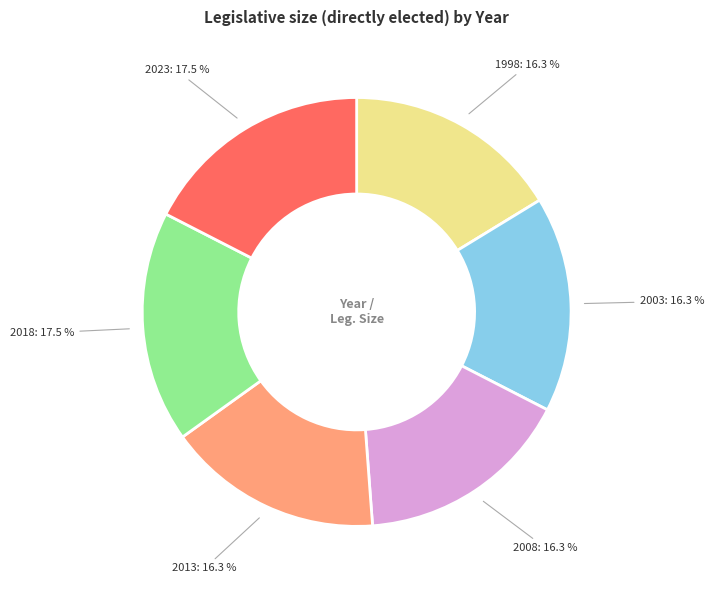

Does any single category account for the majority?

No